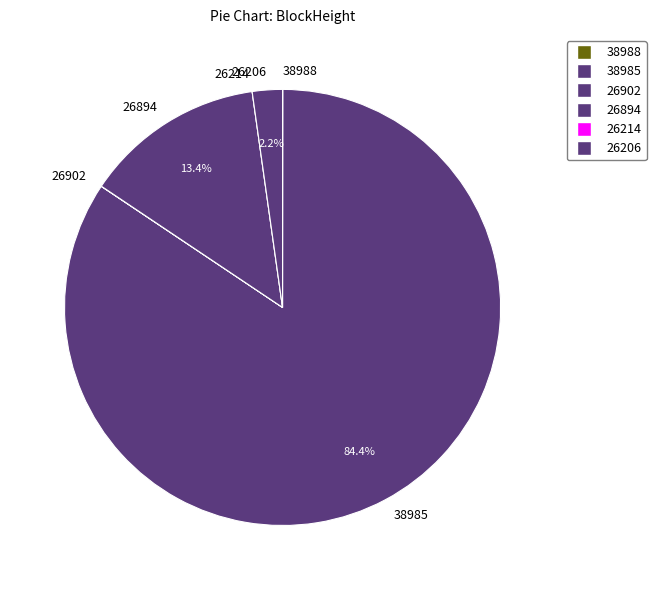

To the nearest percent, what is the average slice percentage?

17%